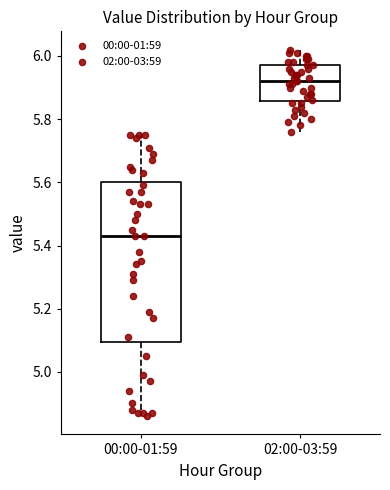

Which box's median line is the lowest?

00:00-01:59